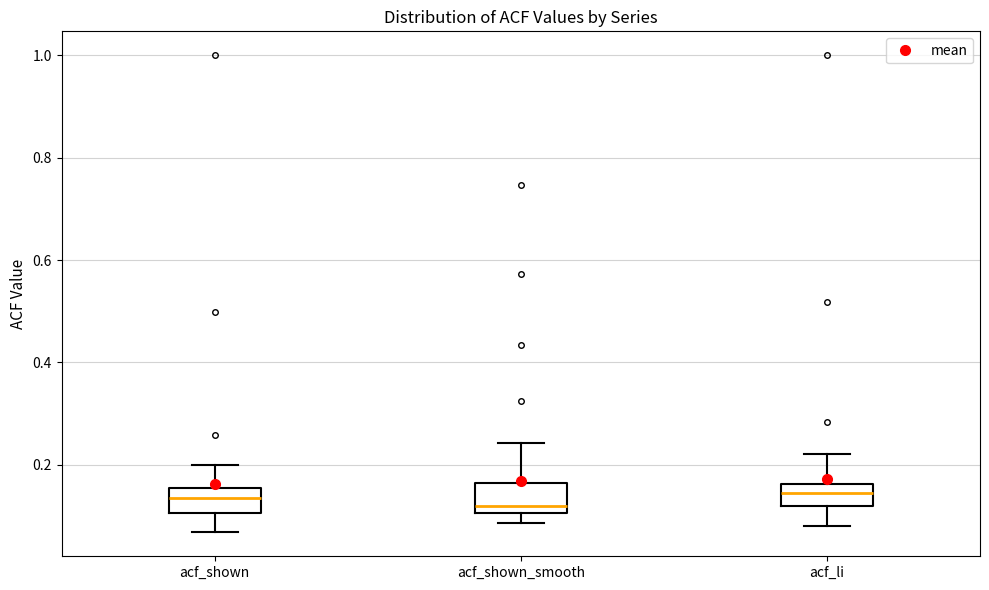

Reading left to right, read every box against the y-axis: the position of its median line, the range the box covers, and the ends of its whiskers. The values are not printed on the chart, so give them approximately, as read against the axis.

acf_shown: median 0.14, box 0.10 to 0.16, whiskers 0.06 to 0.20
acf_shown_smooth: median 0.12, box 0.10 to 0.16, whiskers 0.08 to 0.24
acf_li: median 0.14, box 0.12 to 0.16, whiskers 0.08 to 0.22